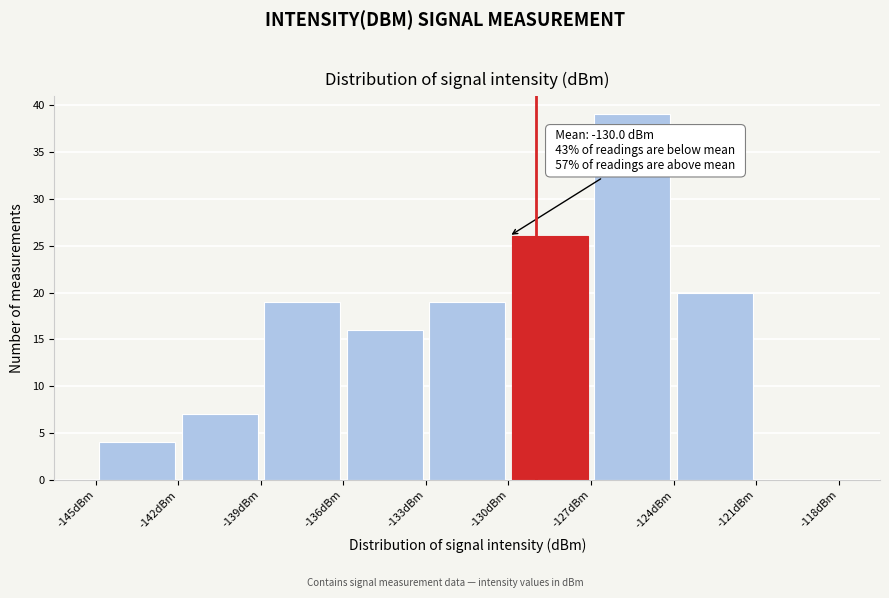

Over which range of the x-axis is the bar tallest?

-127 to -124